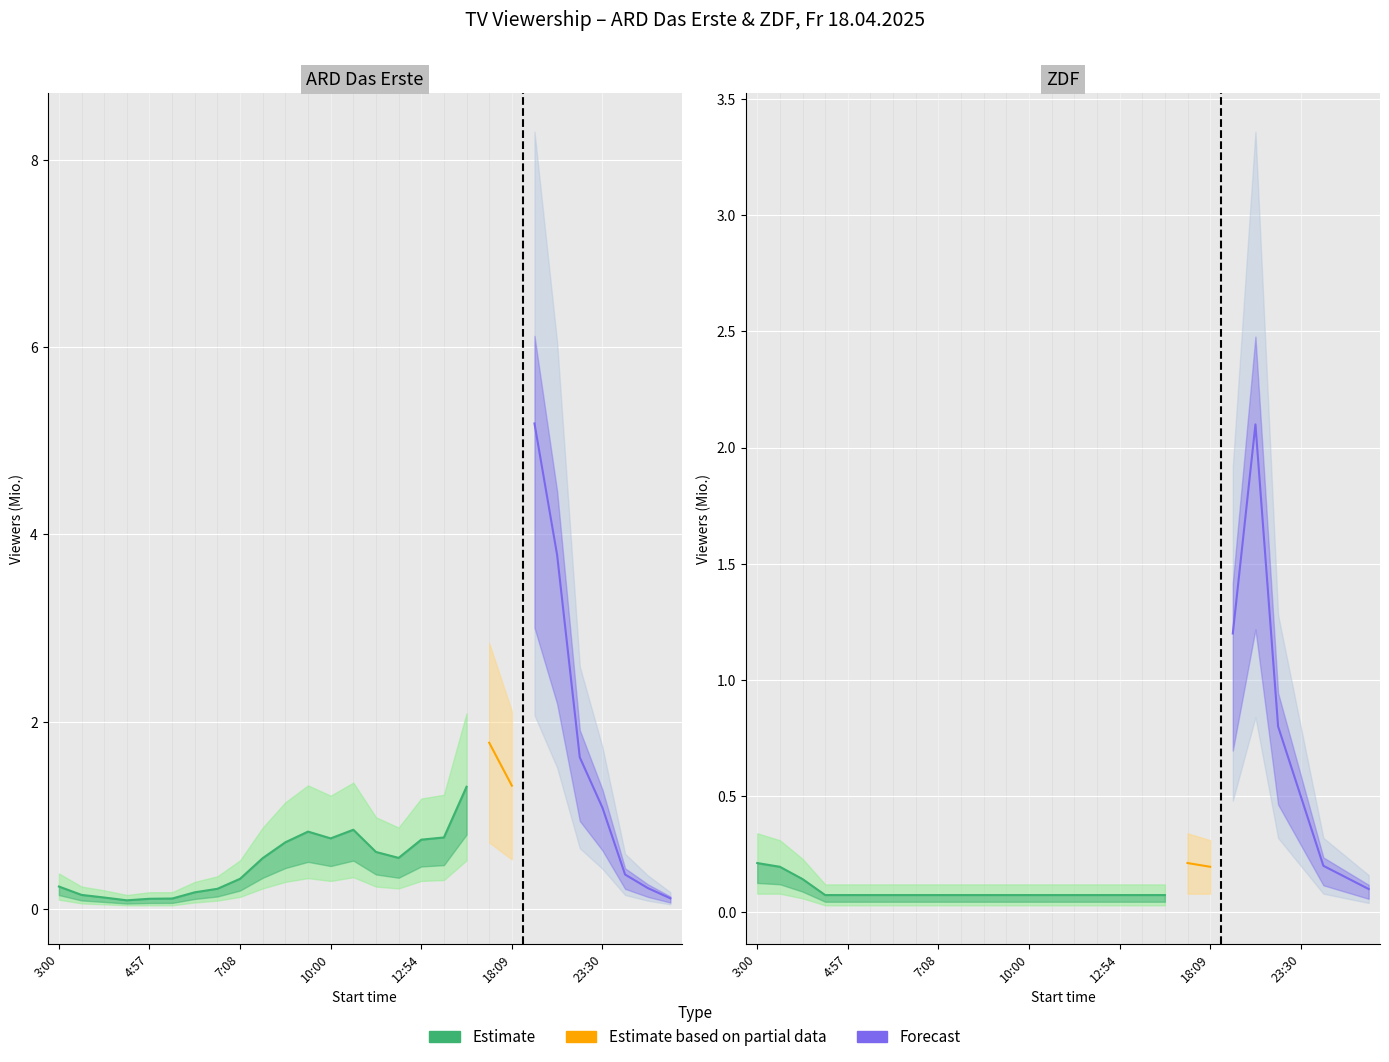

At which label does ARD Das Erste upper reach its minimum?

4:39